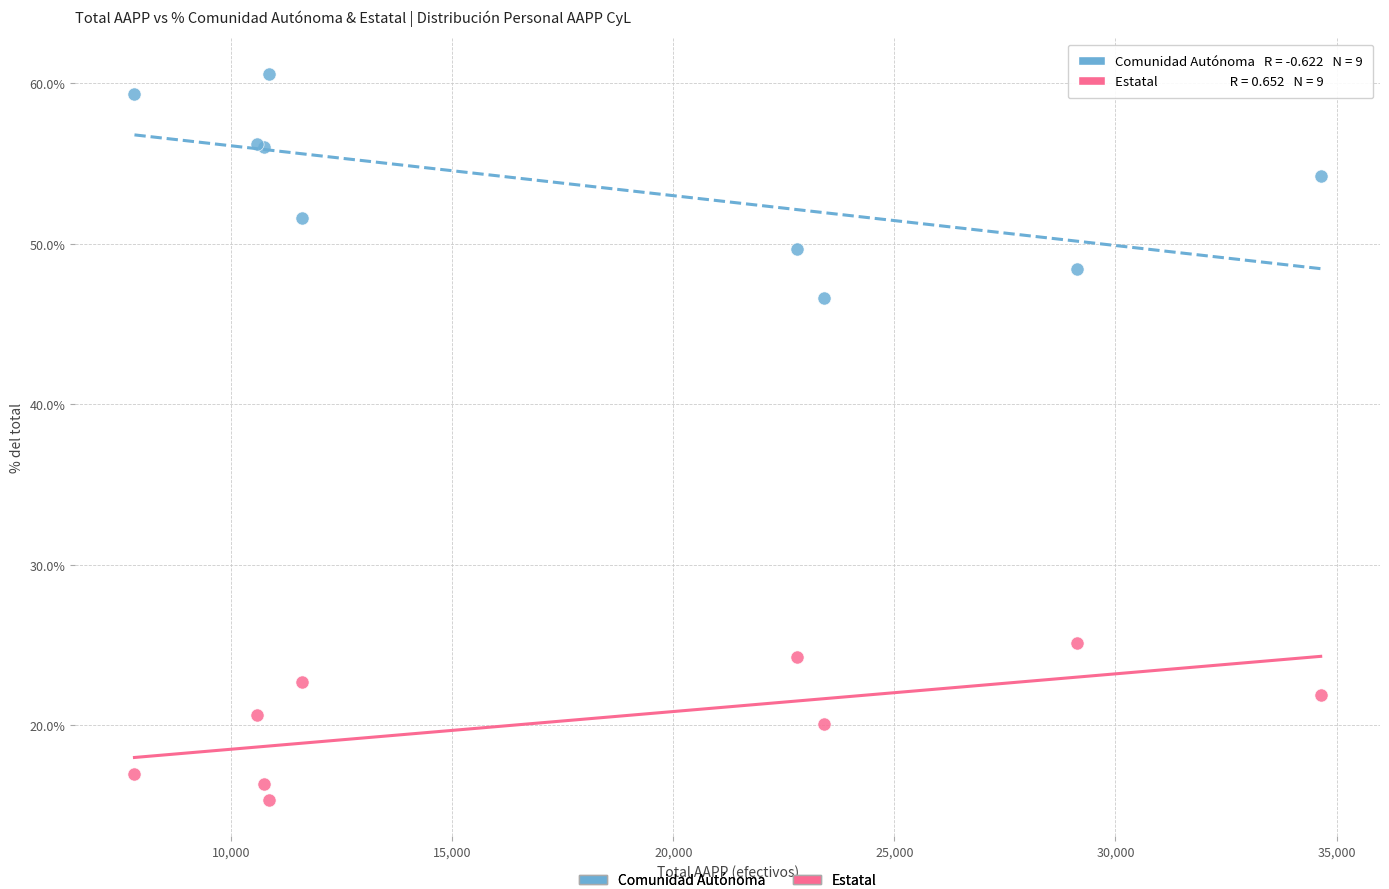

Which series contains the lowest Y value?

Estatal